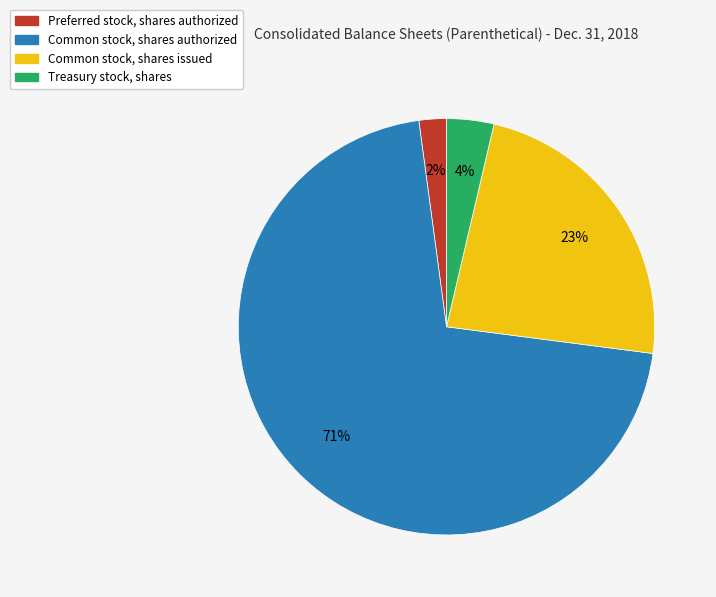

Which category has the biggest portion of the pie?

Common stock, shares authorized